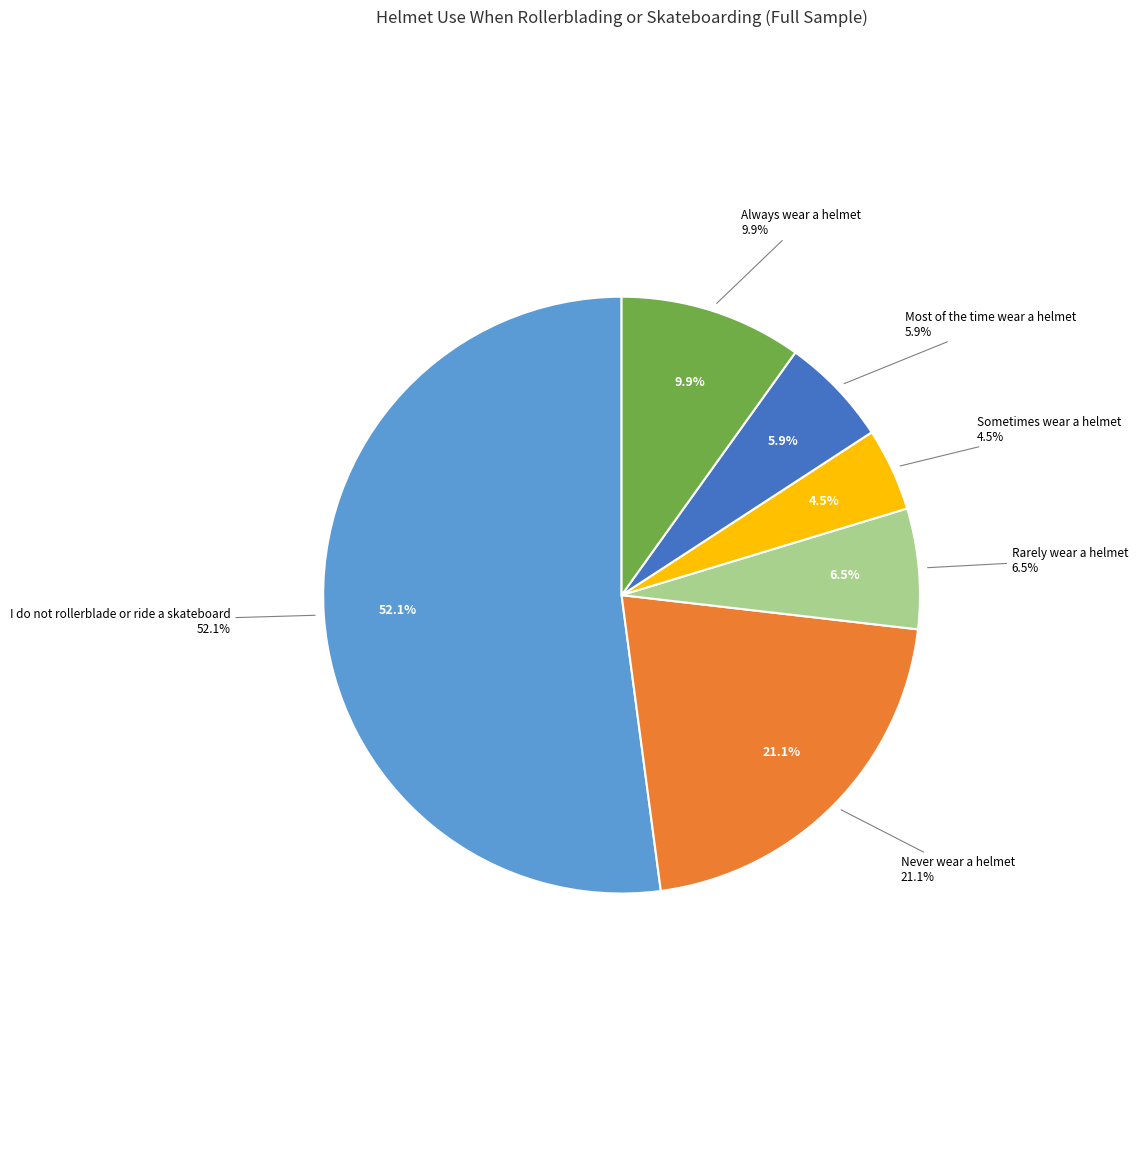

What percentage is the I do not rollerblade or ride a skateboard slice, to the nearest percent?

52%